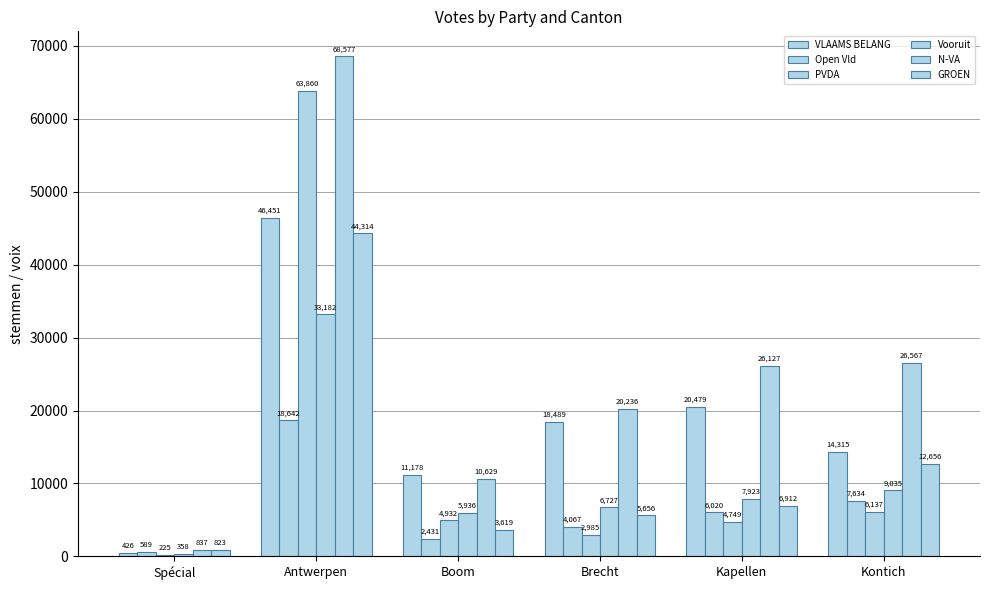

How many bars are there in total?

36